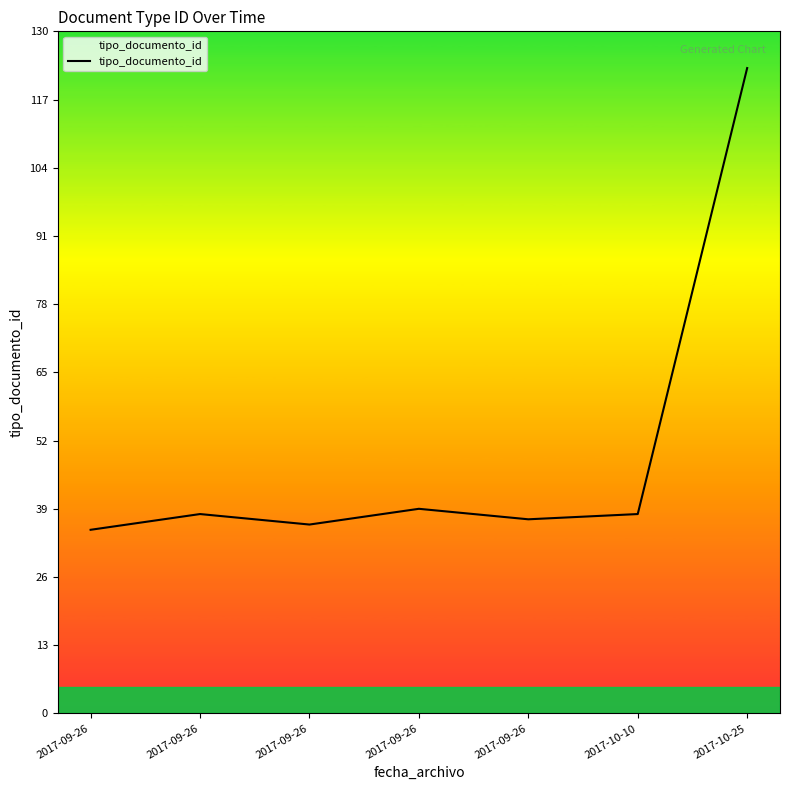

How many values are below 38?

3